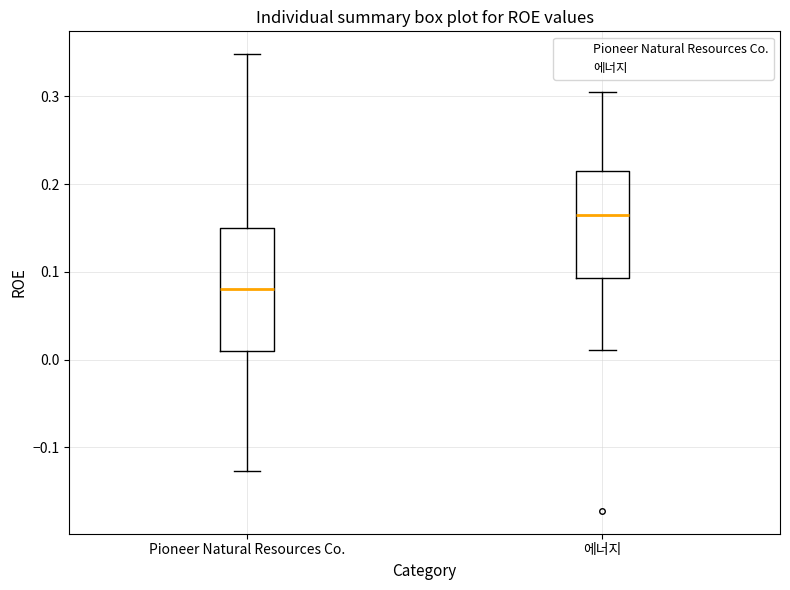

Which box's median line is the highest?

에너지